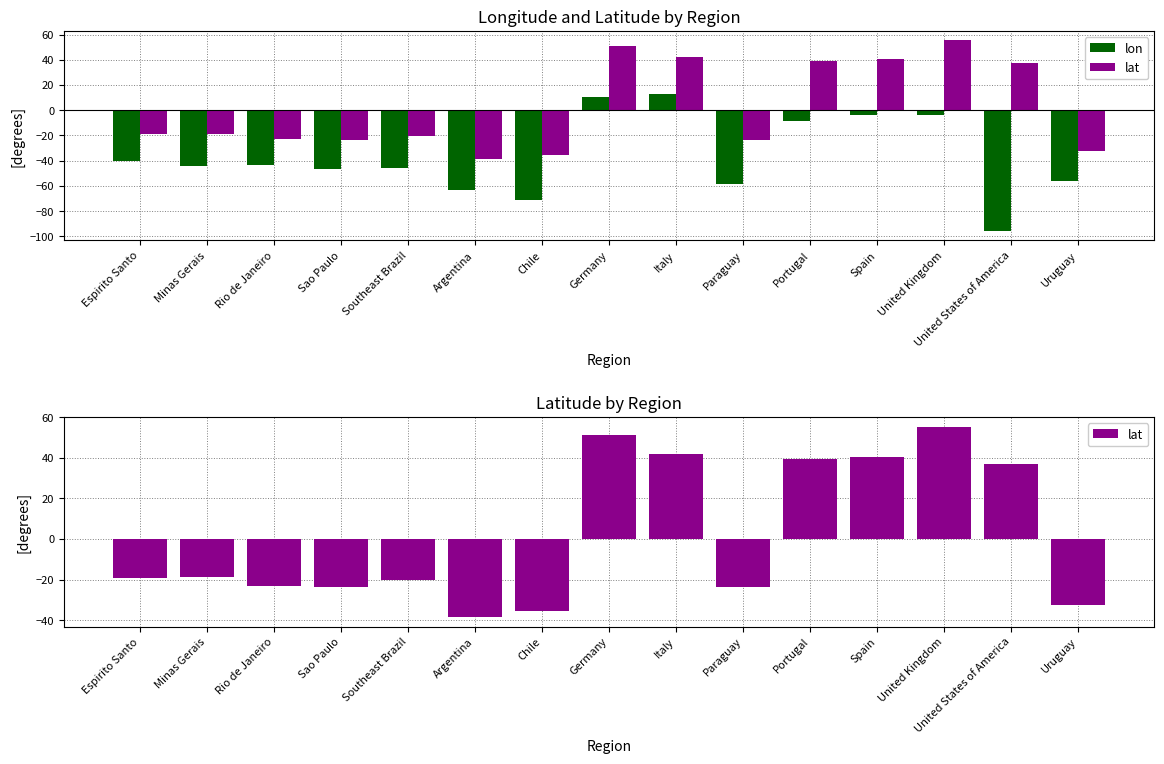

The value of lon at Rio de Janeiro is -43.2. True or false?

True